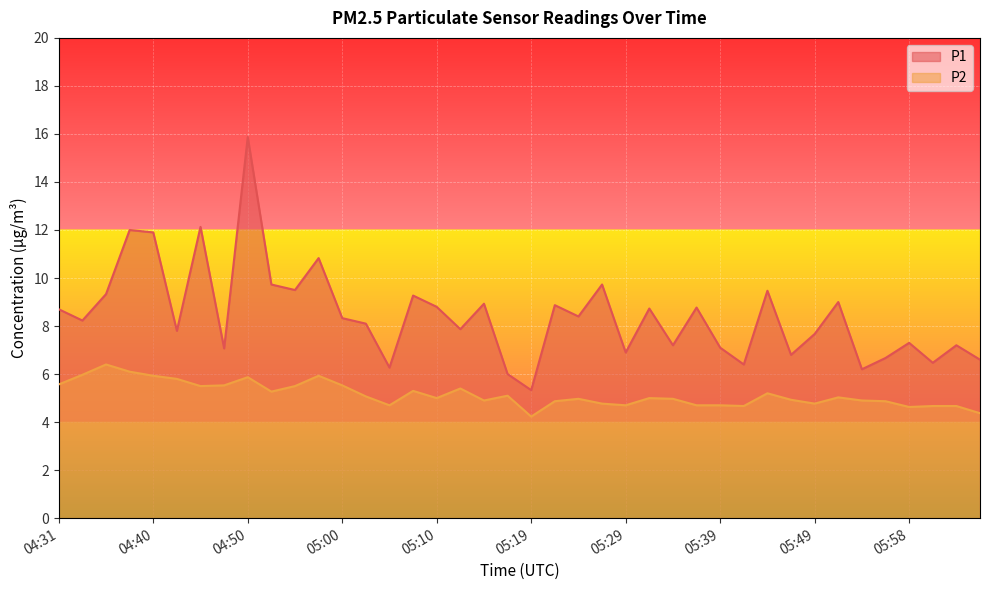

At which category does the chart reach its peak across all series?

04:50